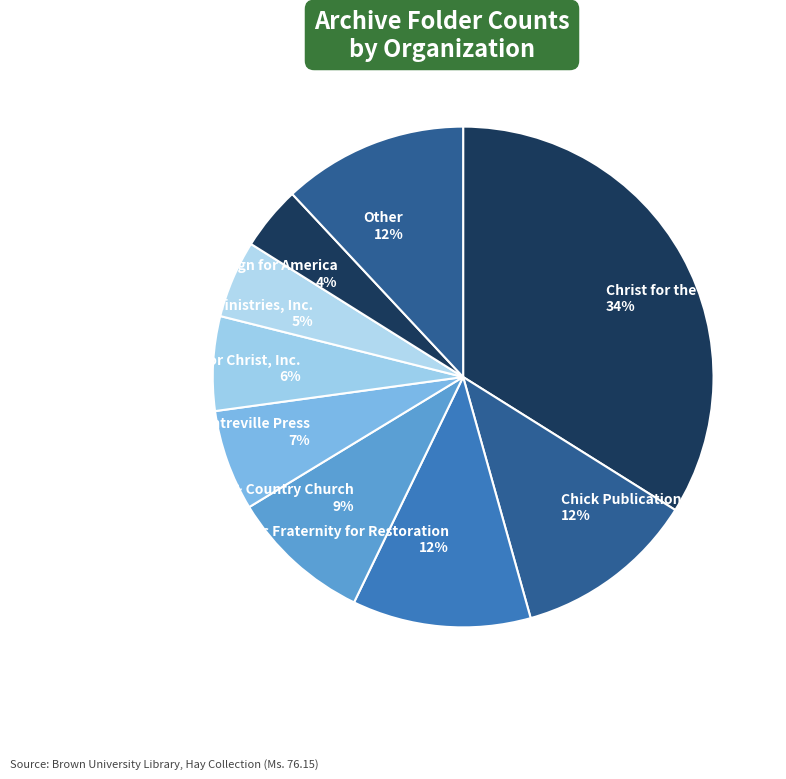

Does any single category account for the majority?

No